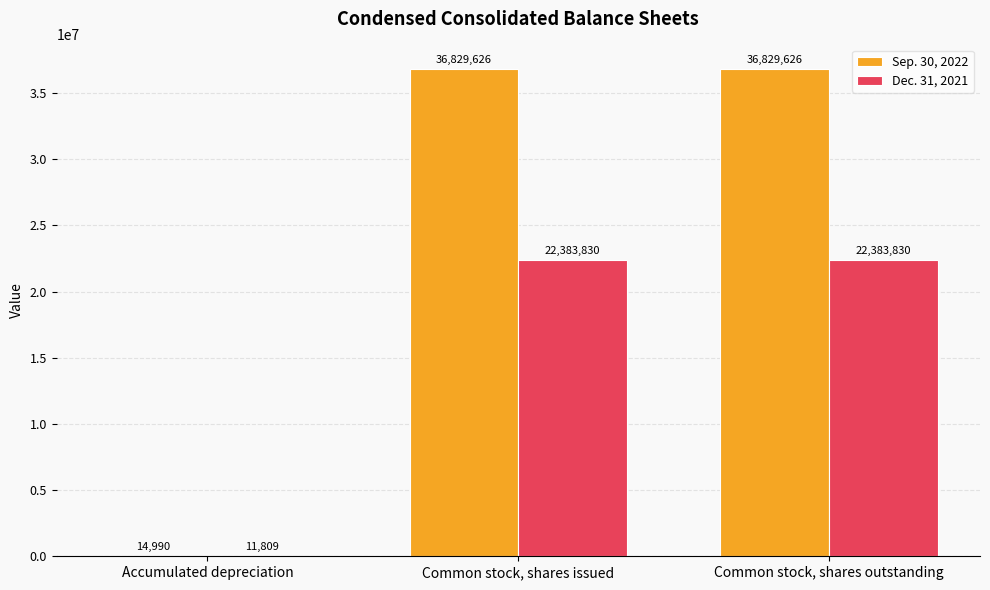

What is the sum of the Sep. 30, 2022 values at Accumulated depreciation and Common stock, shares outstanding?

36844616